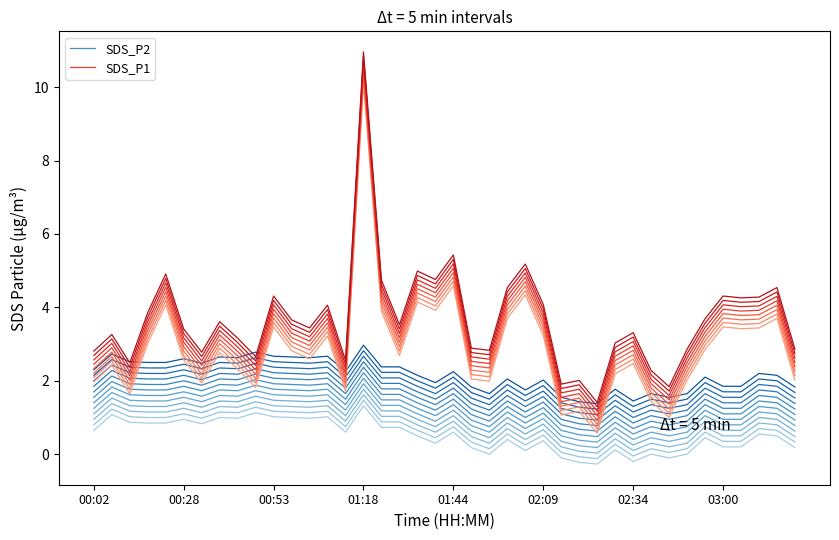

Which series has the largest total across all categories?

SDS_P1